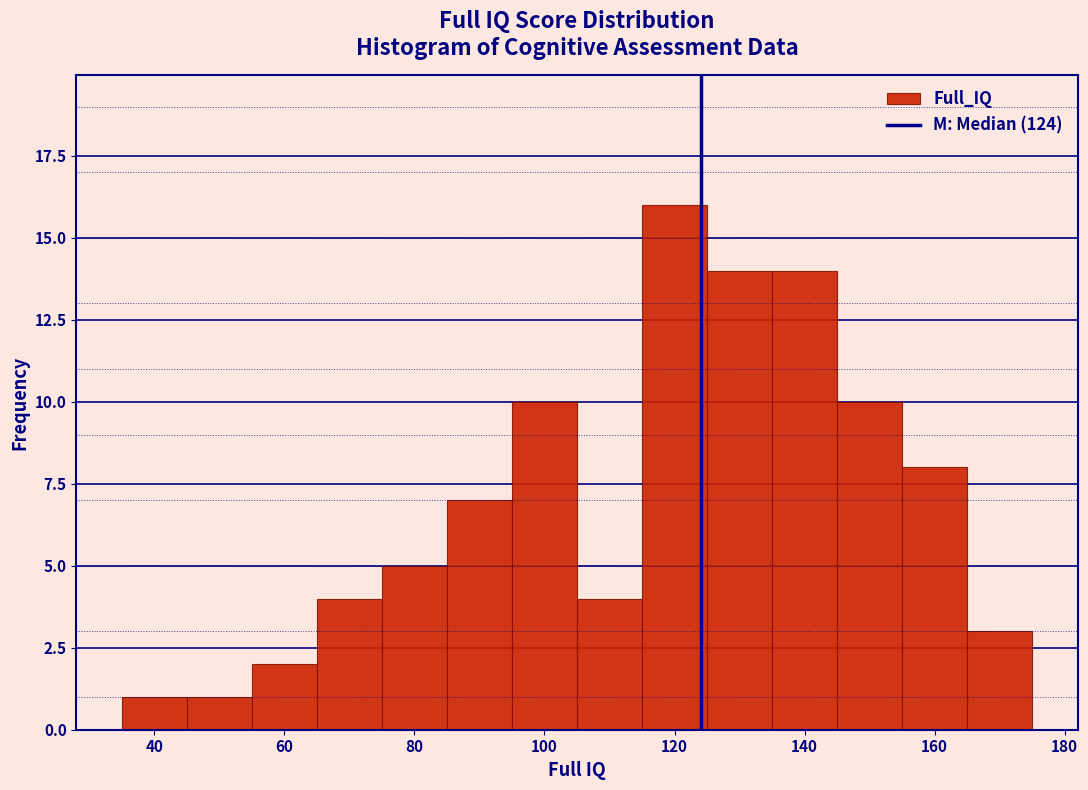

Reading left to right, transcribe this chart: for each bar, give the range it covers on the x-axis and its height. Neither the bar edges nor the heights are printed on the chart, so give them approximately, as read against the axes.

35 to 45: 1
45 to 55: 1
55 to 65: 2
65 to 75: 4
75 to 85: 5
85 to 95: 7
95 to 105: 10
105 to 115: 4
115 to 125: 16
125 to 135: 14
135 to 145: 14
145 to 155: 10
155 to 165: 8
165 to 175: 3